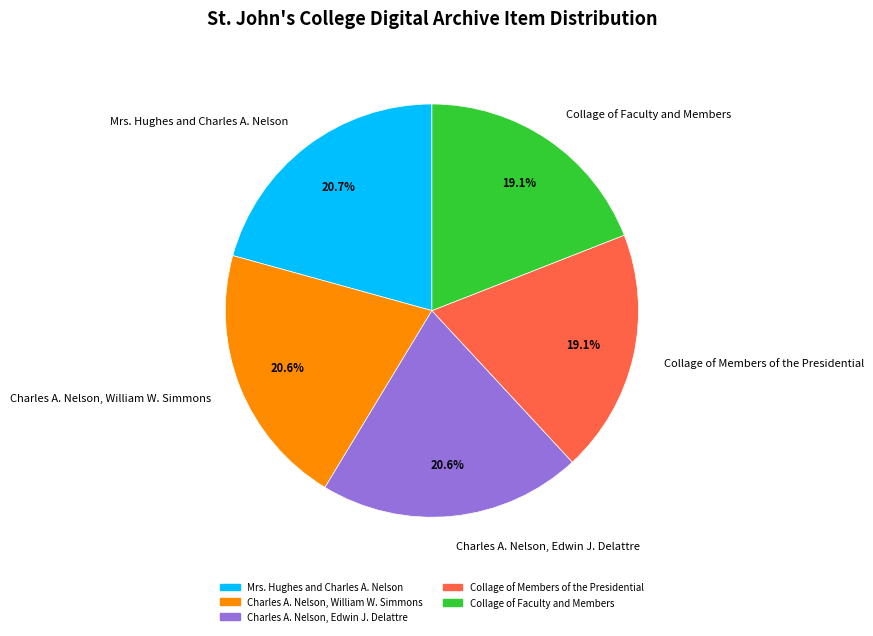

Between Collage of Members of the Presidential and Charles A. Nelson, William W. Simmons, which is larger?

Charles A. Nelson, William W. Simmons